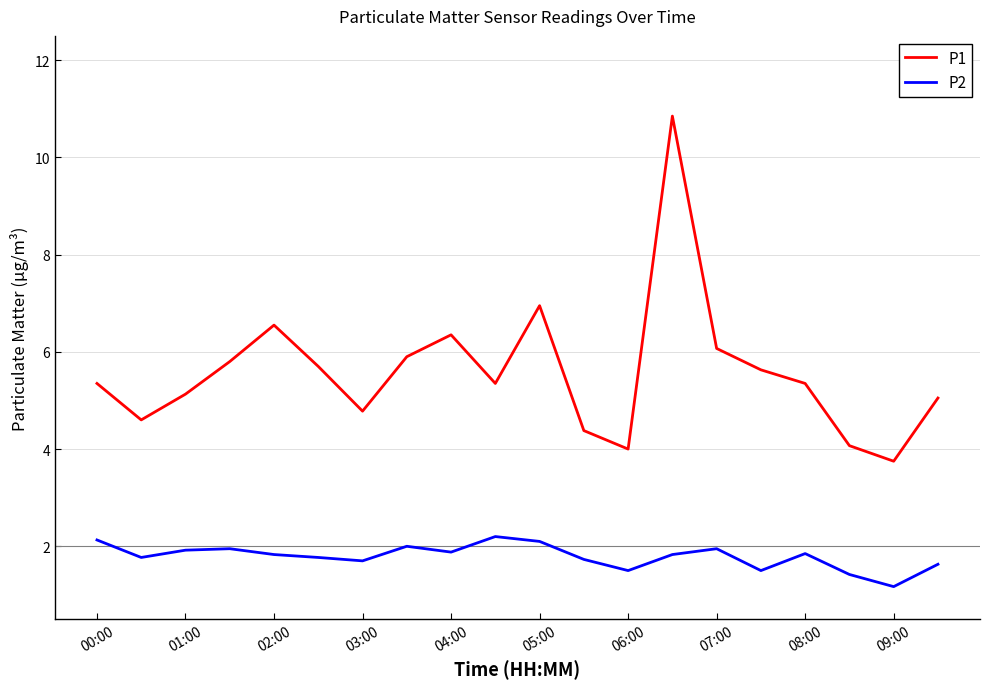

Which series has the widest spread of values?

P1